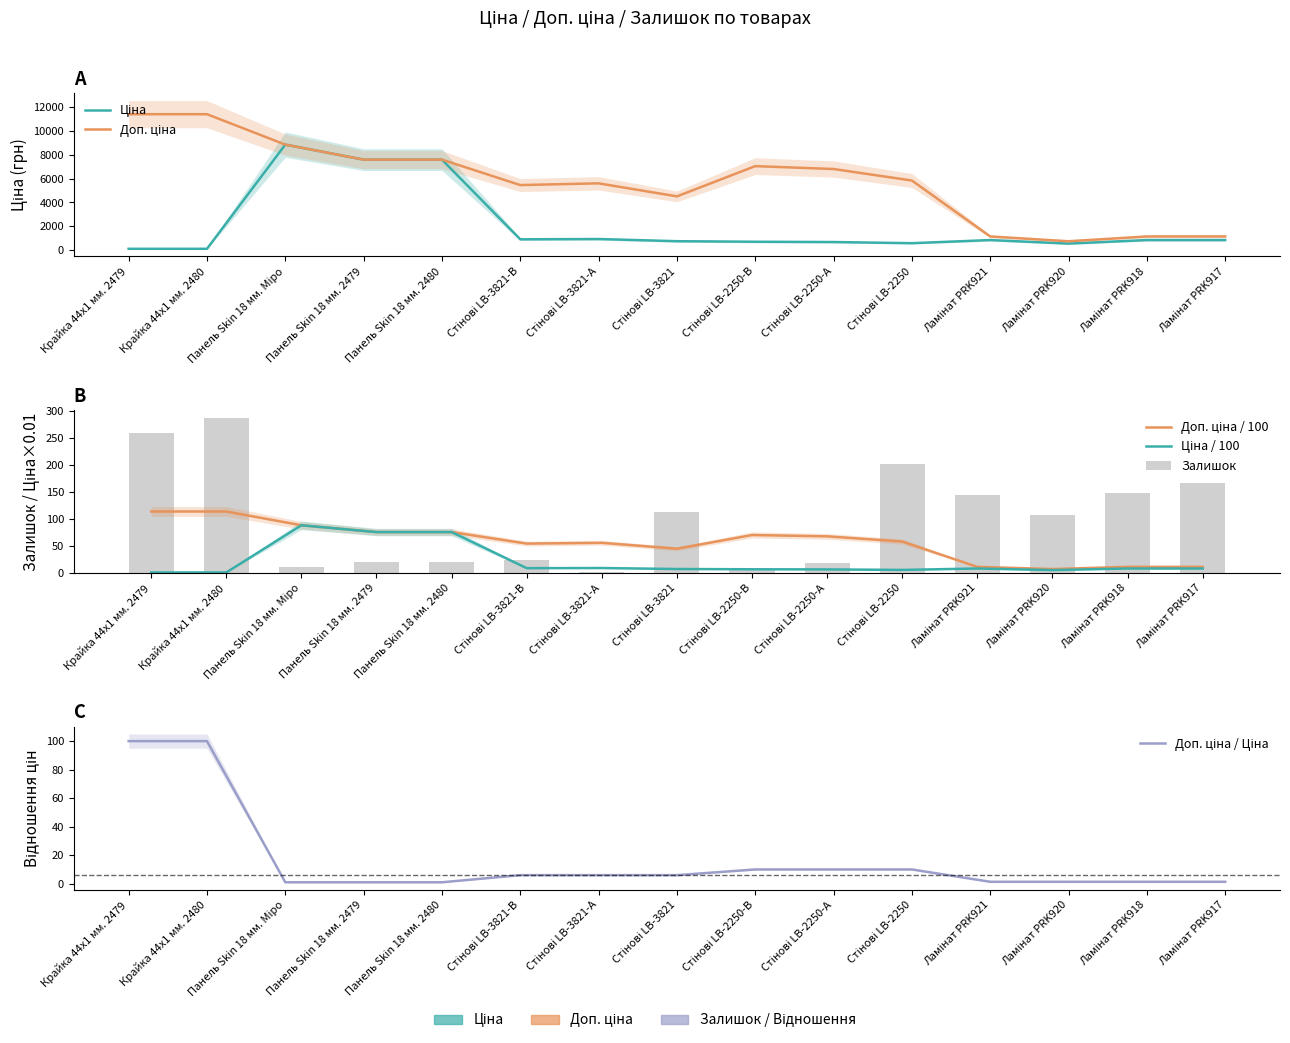

What is the sum of all Ціна / 100 values?

319.4